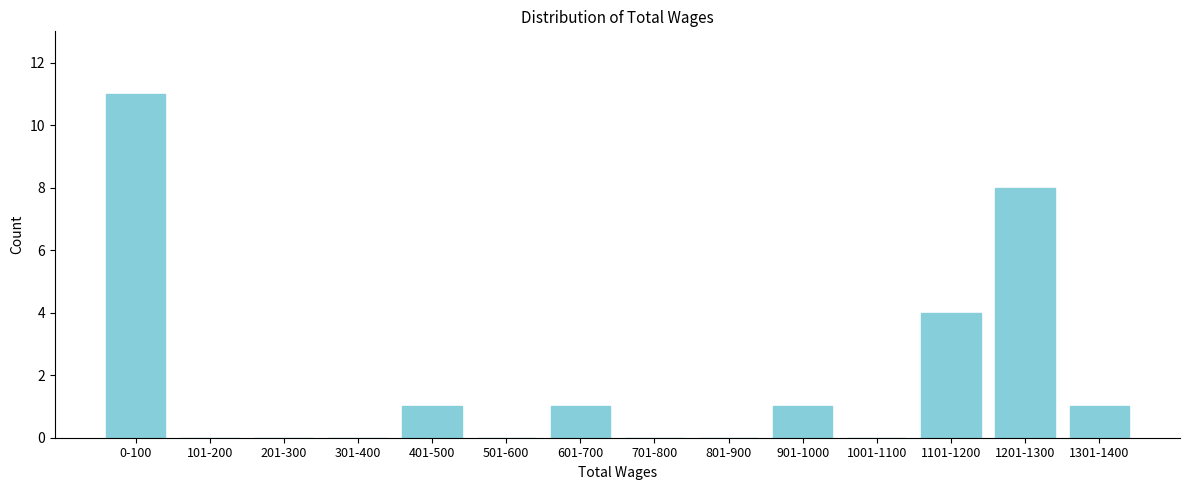

Reading left to right, what are all the values shown in this chart?

0-100=11	101-200=0	201-300=0	301-400=0	401-500=1	501-600=0	601-700=1	701-800=0	801-900=0	901-1000=1	1001-1100=0	1101-1200=4	1201-1300=8	1301-1400=1